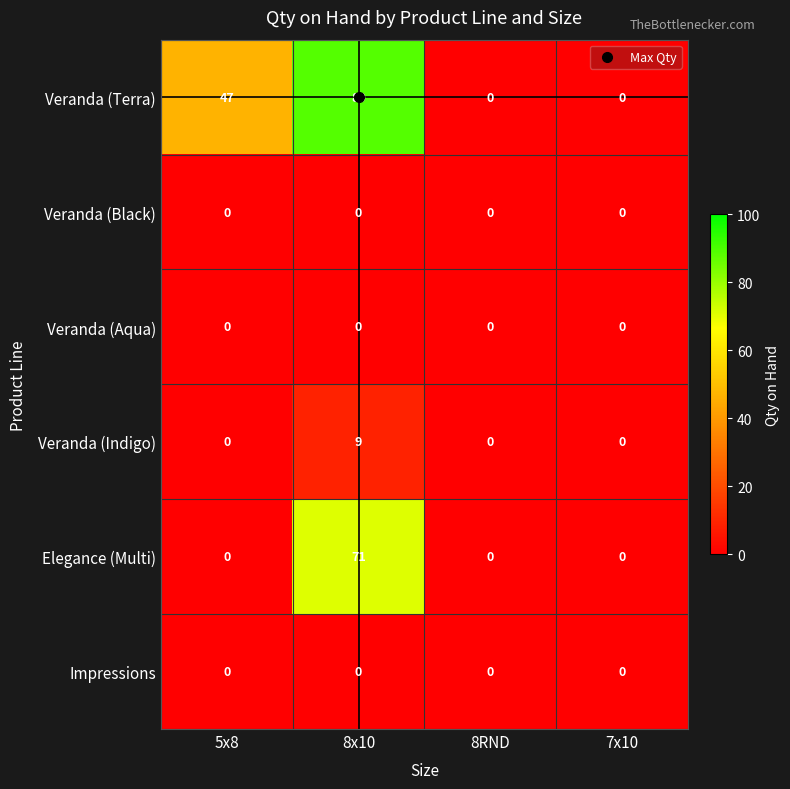

Which series has the largest range (max minus min)?

Veranda (Terra)